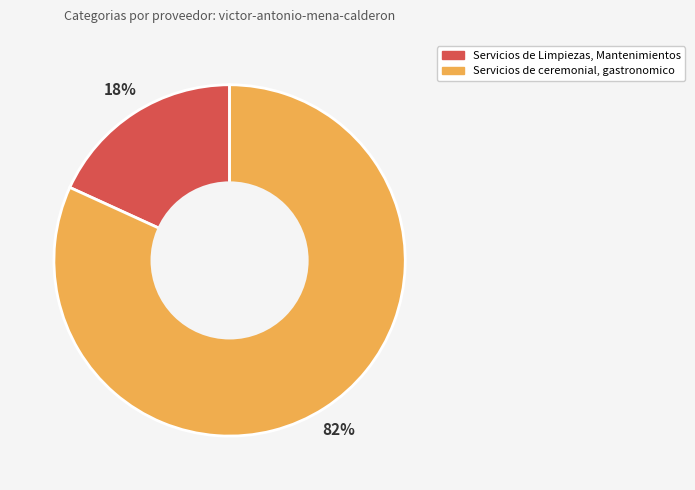

Is it true that Servicios de ceremonial, gastronomico is 82% of the pie?

True